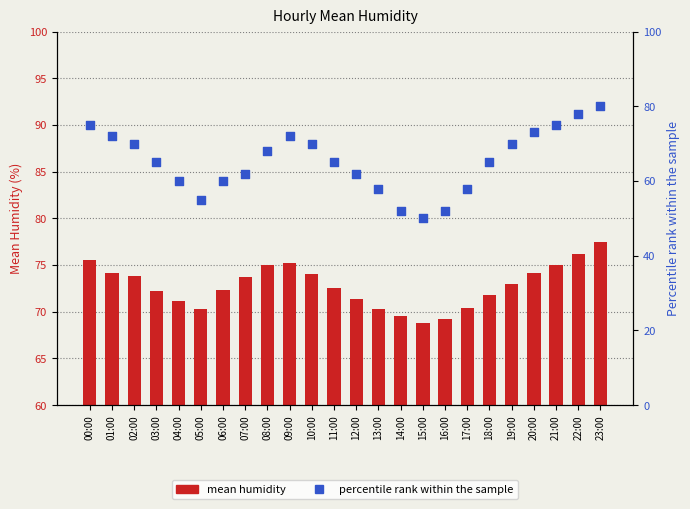

Which series reaches the minimum Y coordinate?

percentile rank